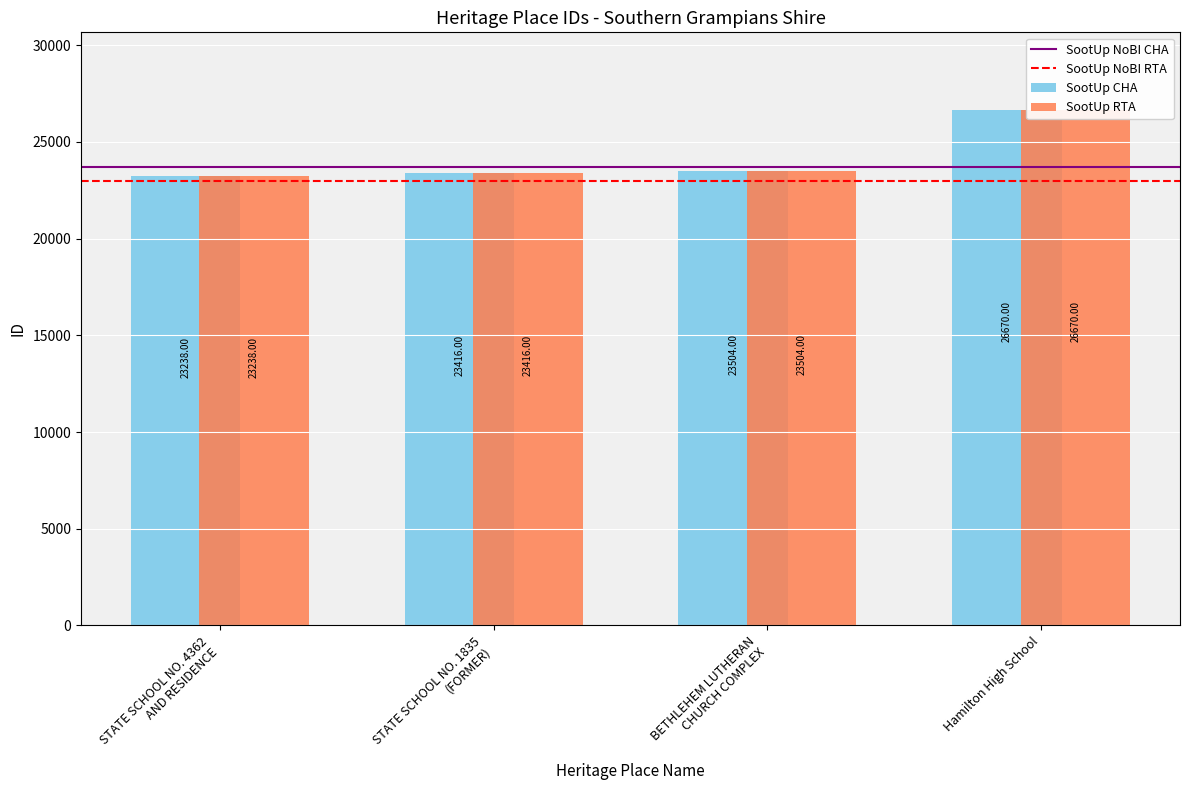

The value at STATE SCHOOL NO. 4362
AND RESIDENCE is 23238. True or false?

True